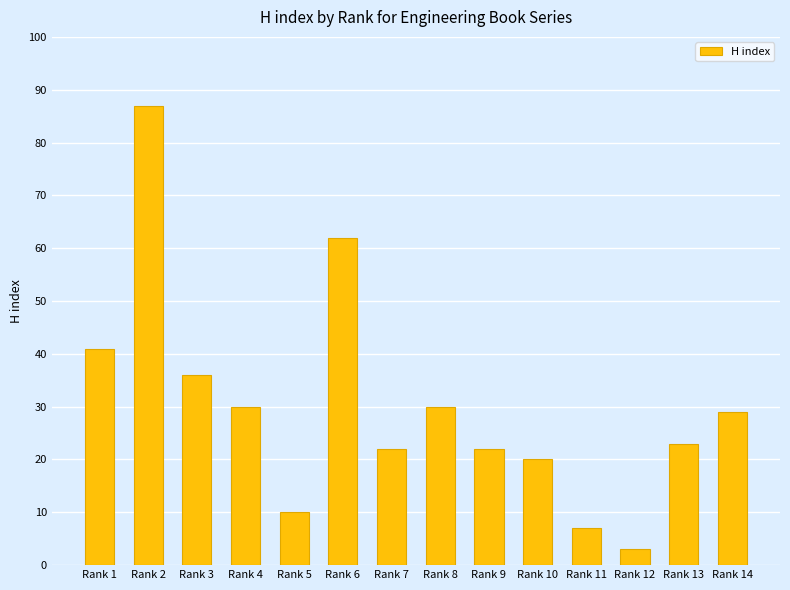

How many data points does each series have?

14